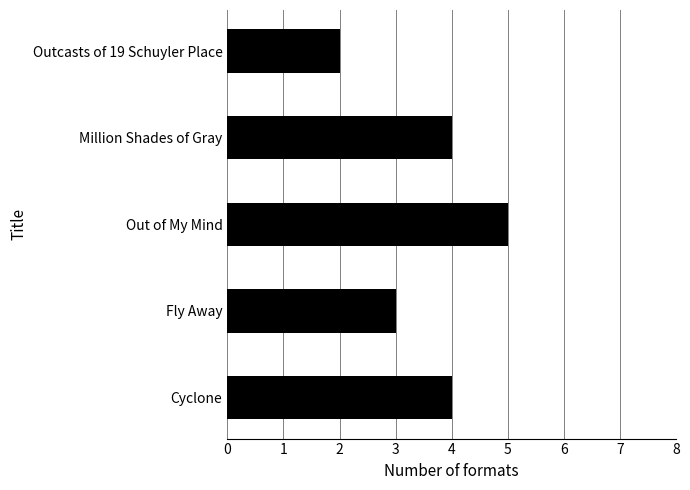

The value at Outcasts of 19 Schuyler Place is 1. True or false?

False